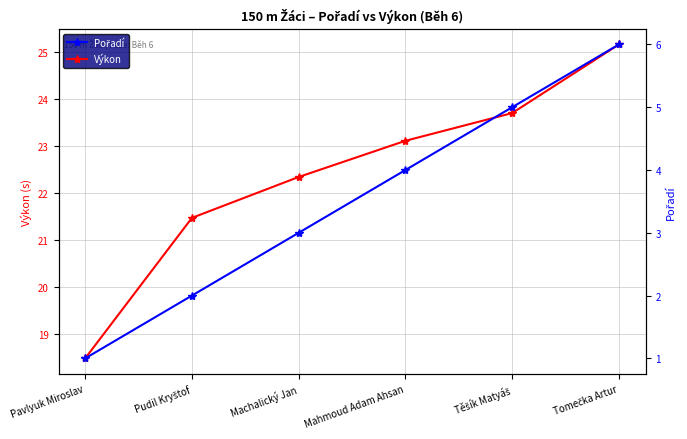

What is the maximum value shown in the chart?

25.2